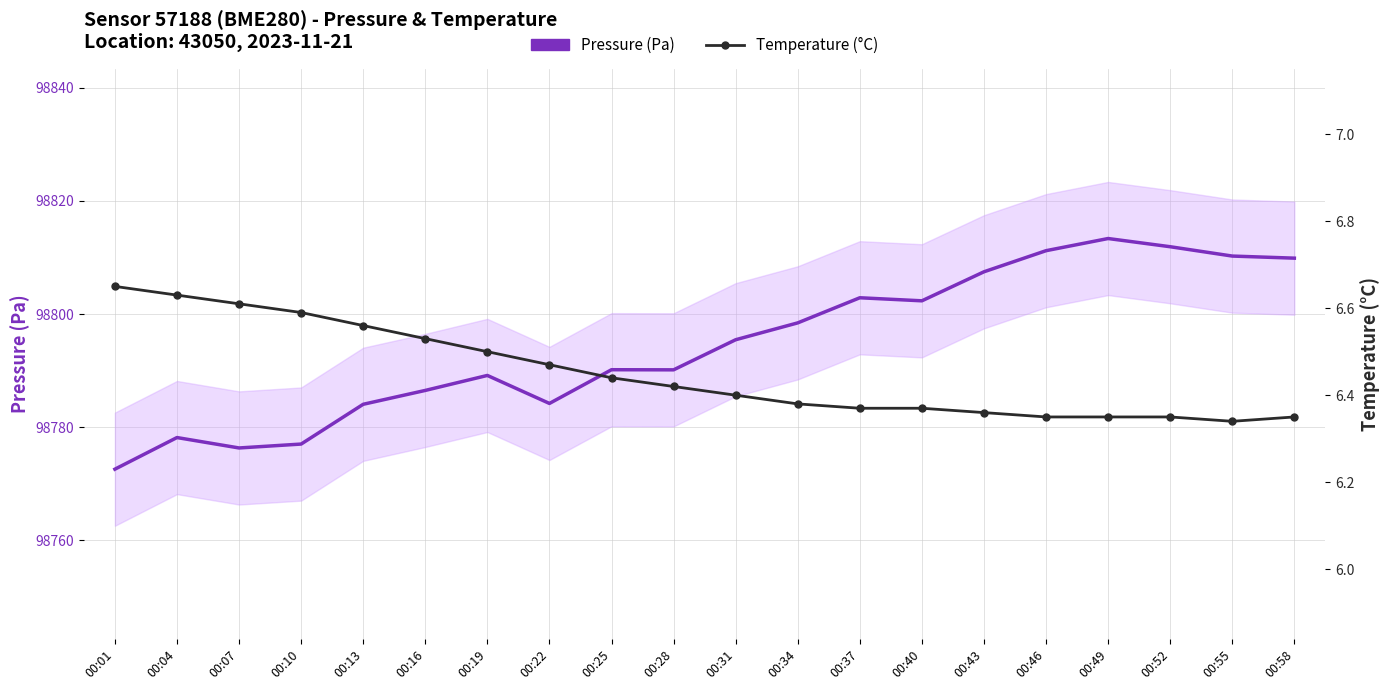

How many data points in Pressure (Pa) are above 98795?

10